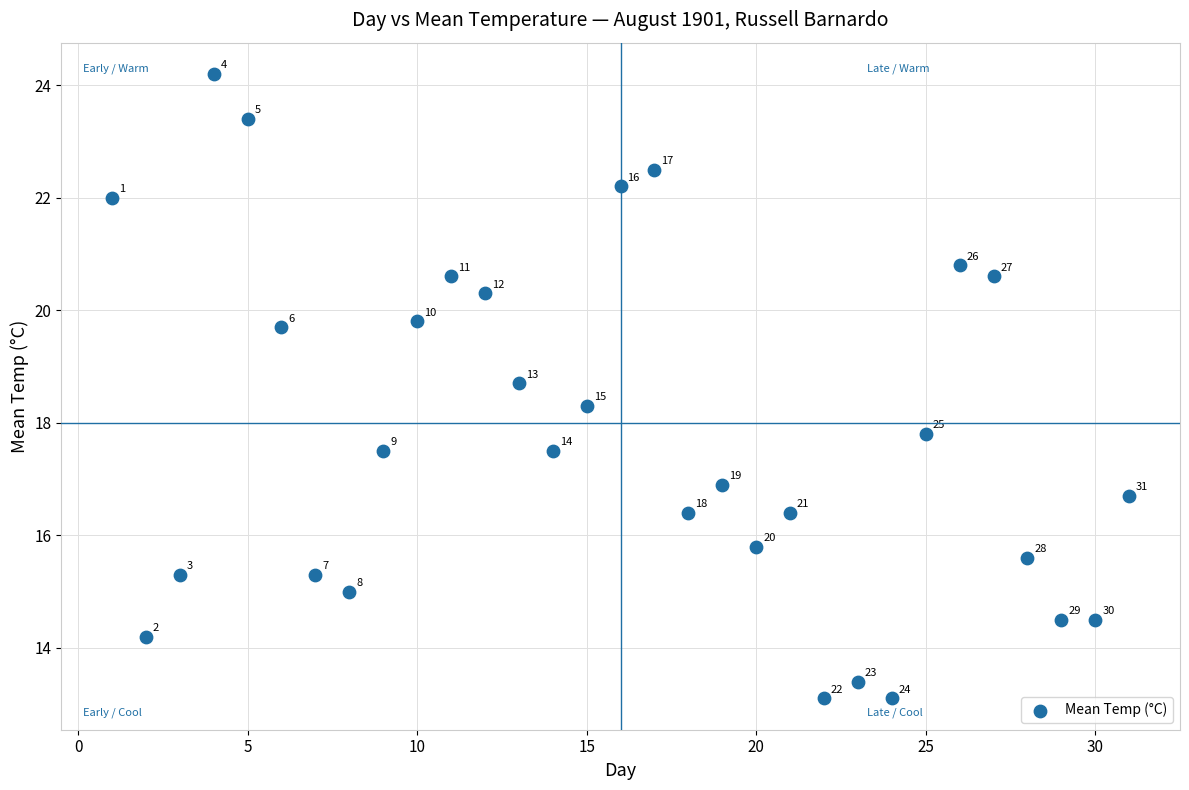

What is the range of Y values (max minus min)?

11.1